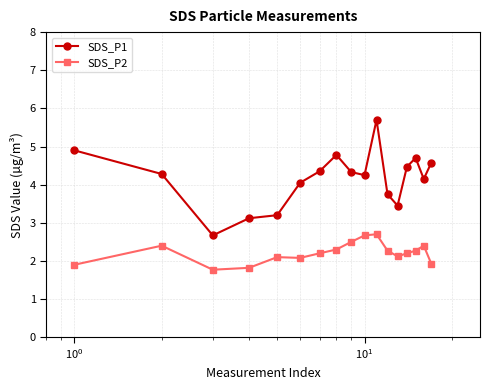

True or false: SDS_P1 and SDS_P2 intersect in this chart.

False